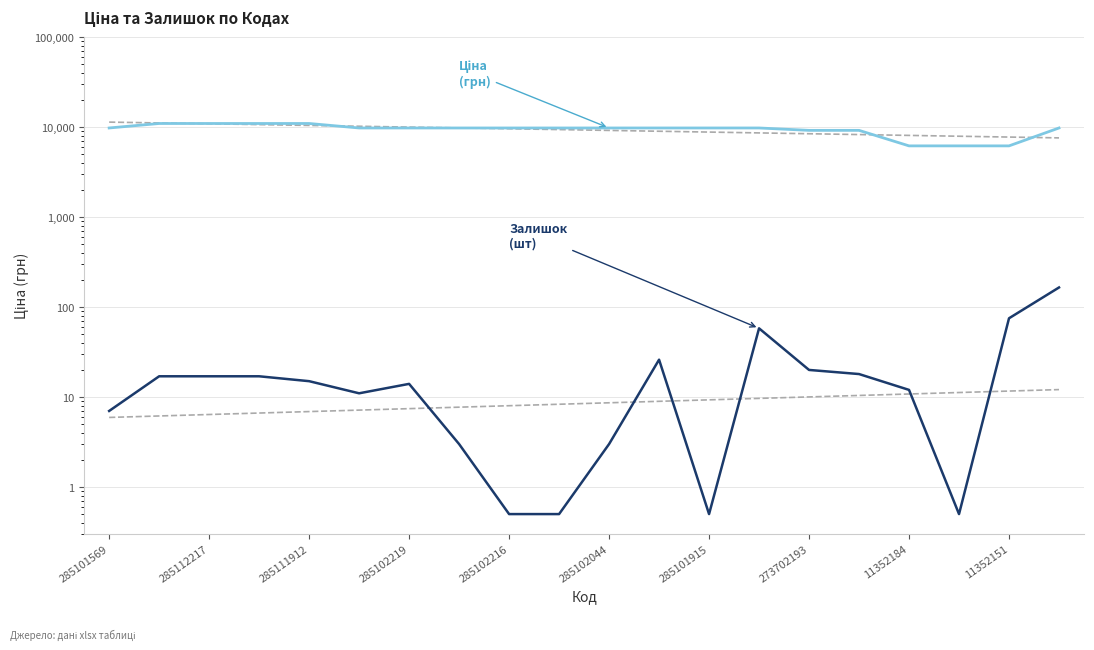

Is this an area chart (filled region under the line)?

No